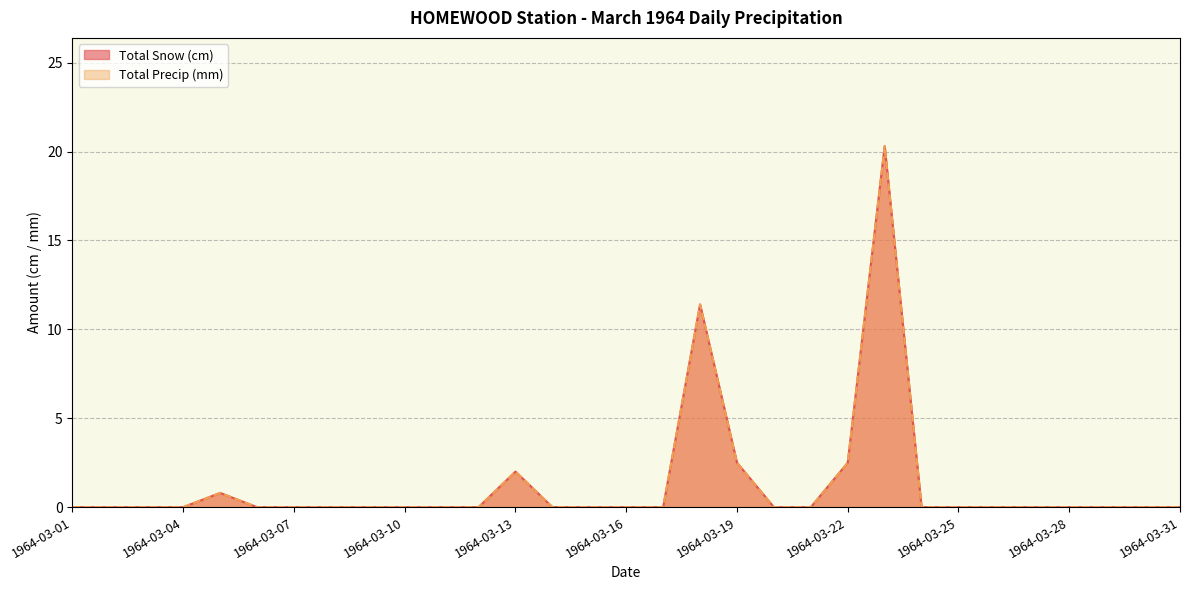

Where is Total Precip (mm) nearest to the value 10?

1964-03-18